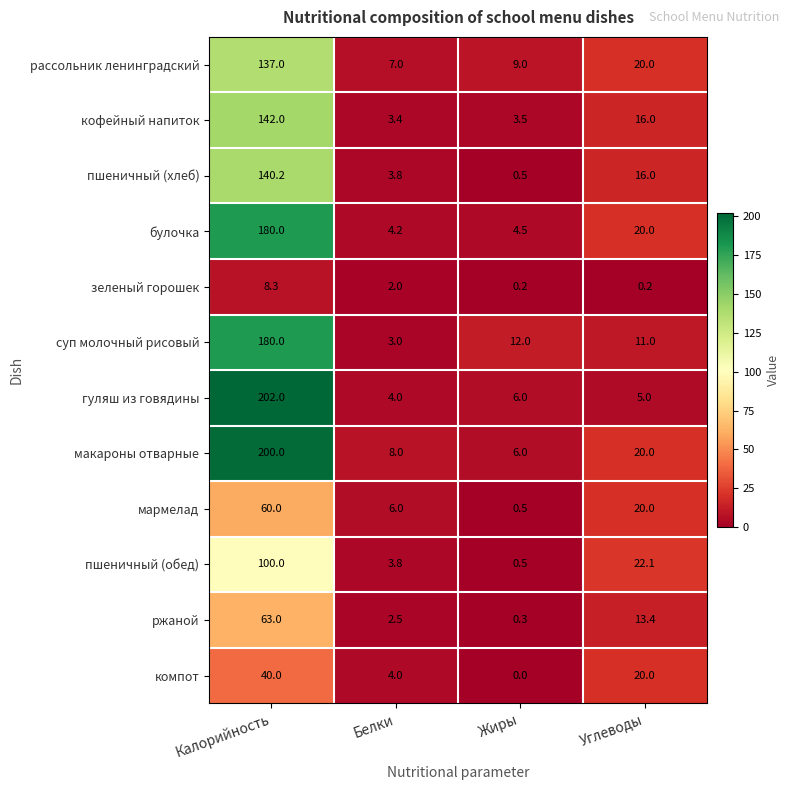

True or false: рассольник ленинградский has a value of 4.6 at Белки.

False